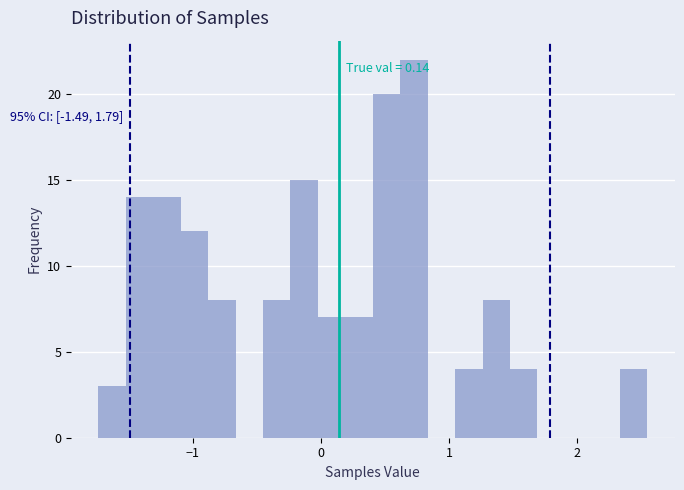

Read against the x-axis, roughly where is the centre of the tallest bar?

0.7